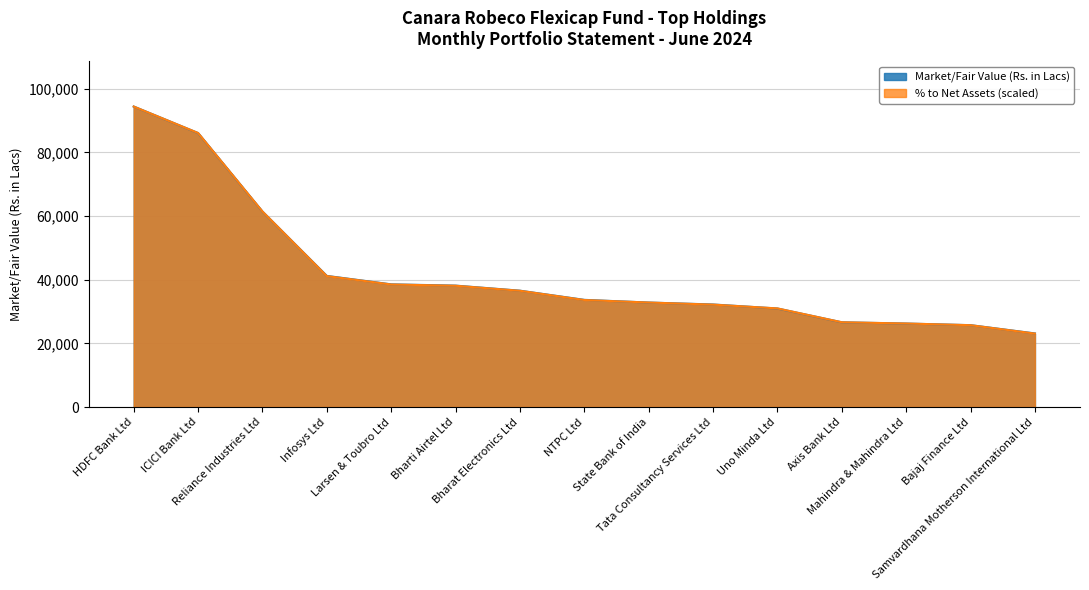

At which label does Market/Fair Value (Rs. in Lacs) reach its minimum?

Samvardhana Motherson International Ltd